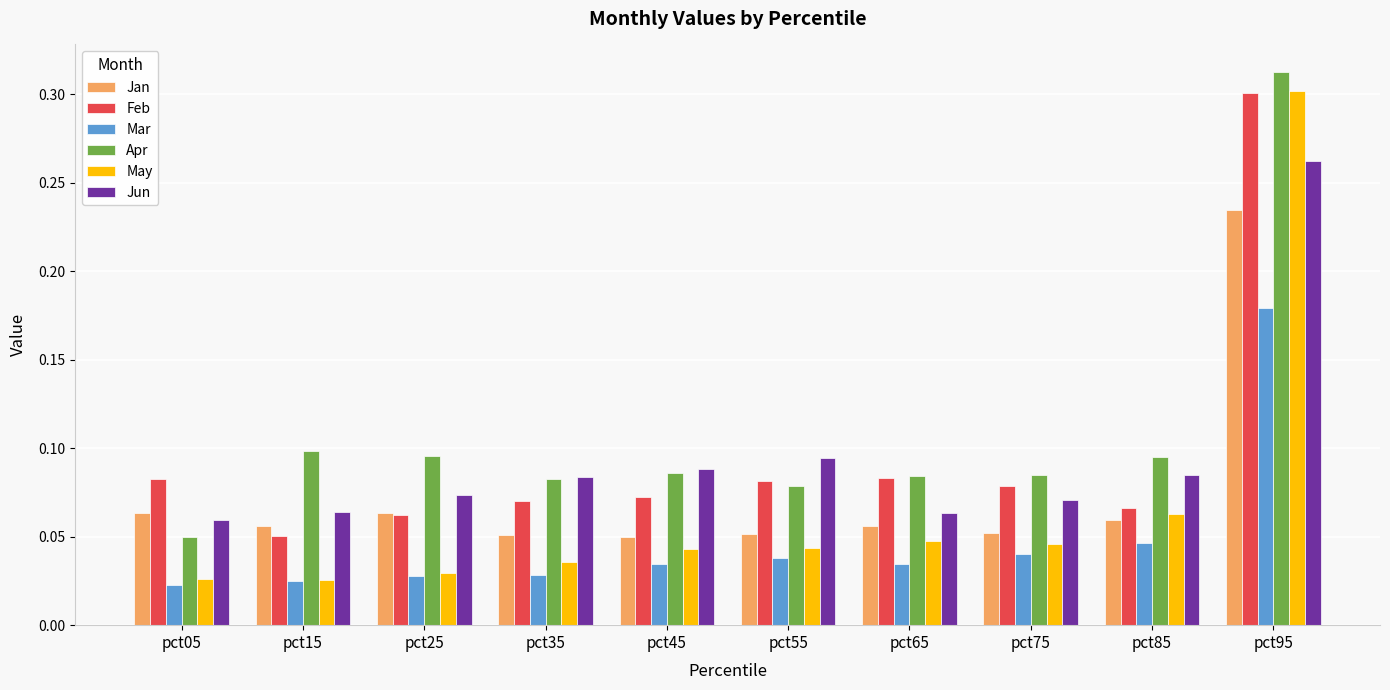

At which label is Feb closest to 0?

pct15